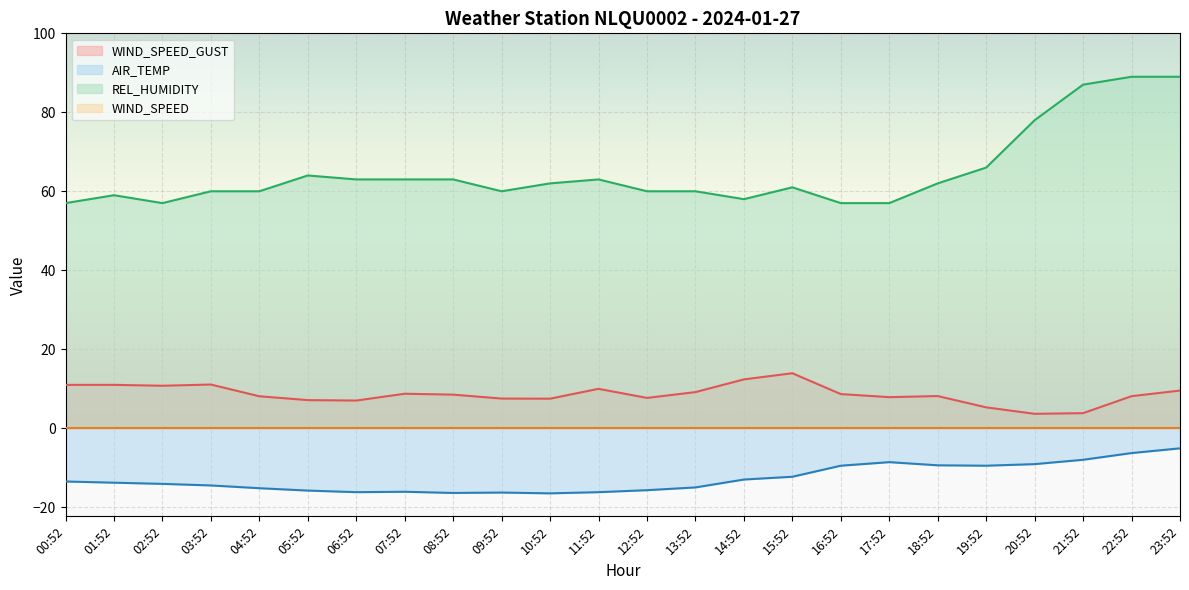

What is the difference between the maximum and minimum values in the AIR_TEMP series?

11.4